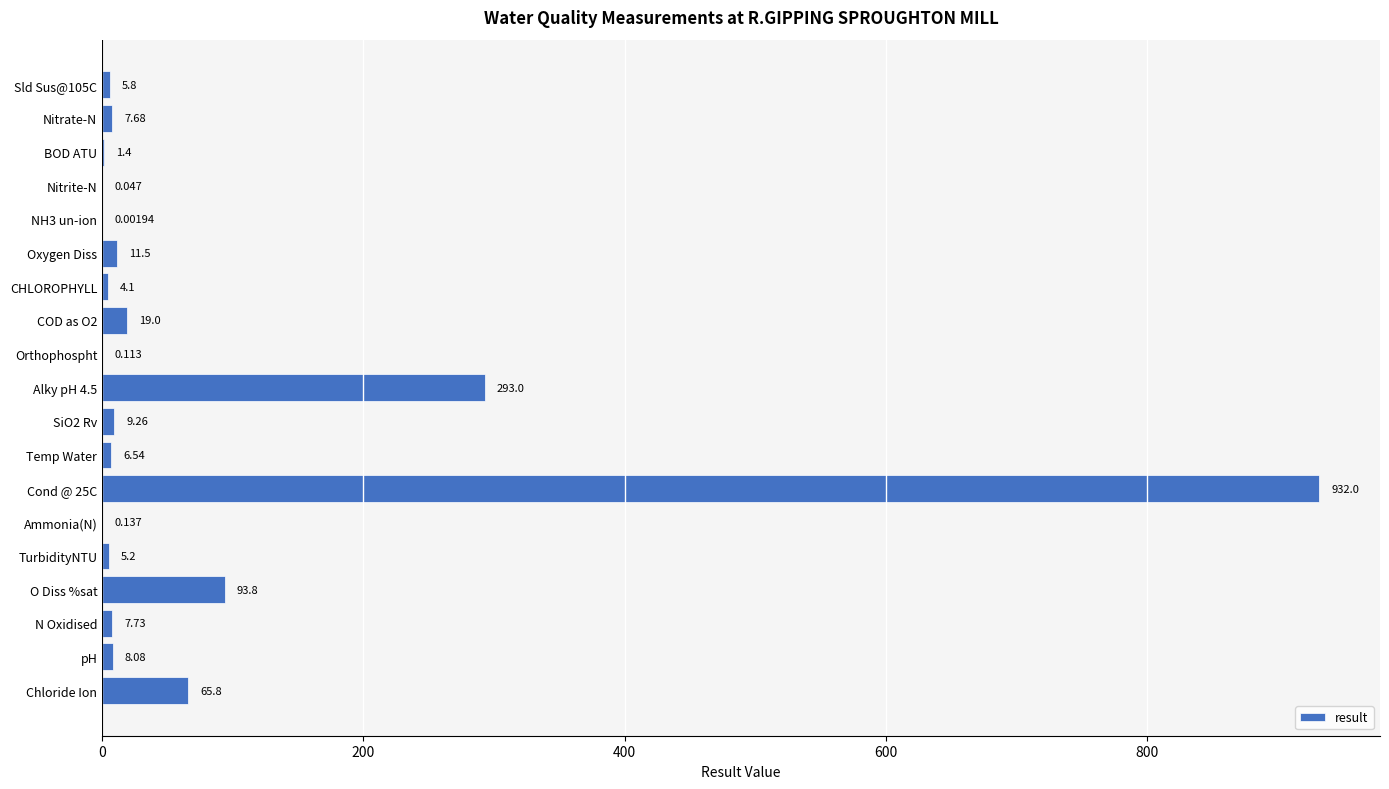

Which has a higher value, Temp Water or O Diss %sat?

O Diss %sat